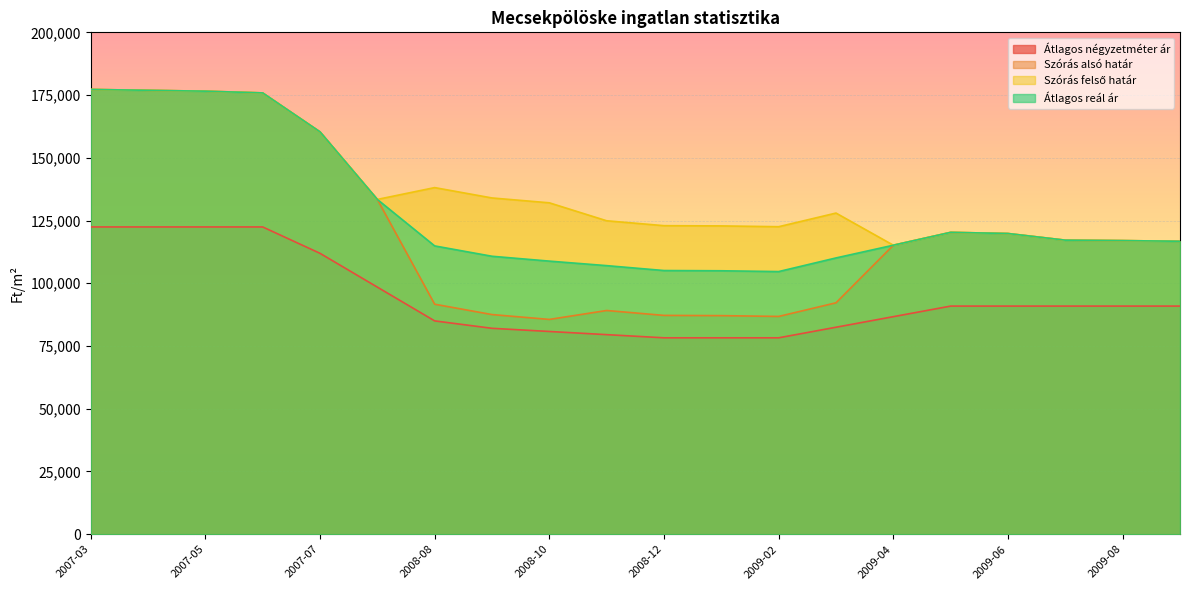

True or false: Szórás felső határ and Szórás alsó határ intersect in this chart.

False